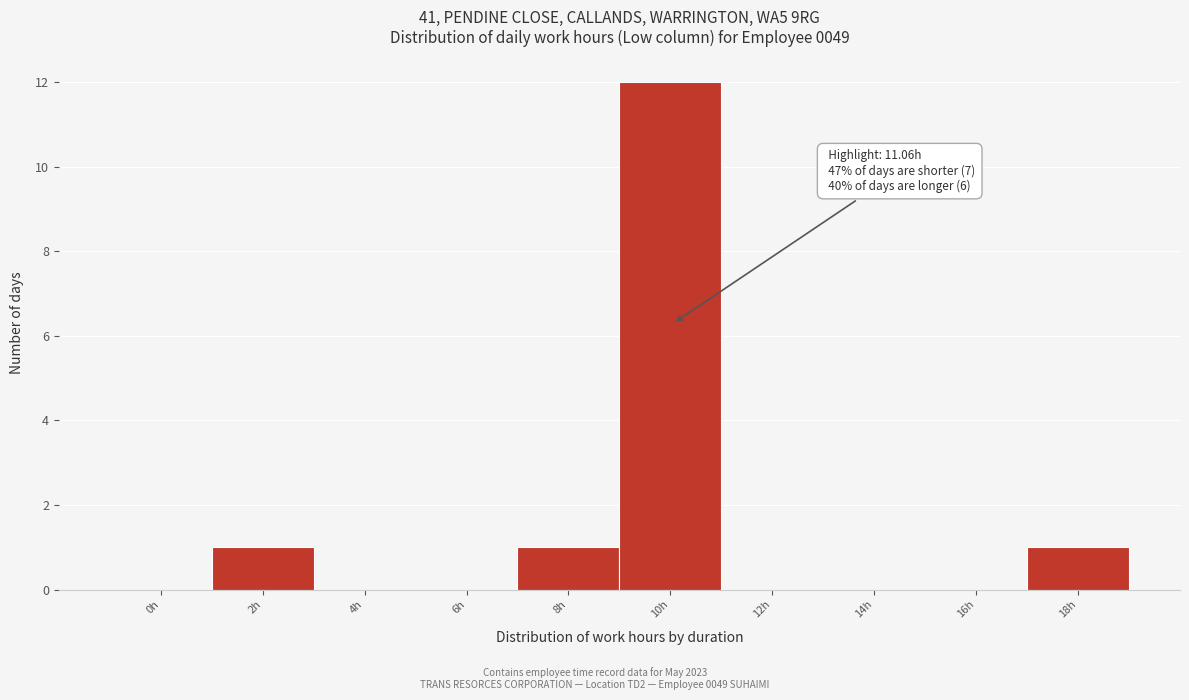

Reading left to right, transcribe all the data shown in this chart.

0h=0	2h=1	4h=0	6h=0	8h=1	10h=12	12h=0	14h=0	16h=0	18h=1